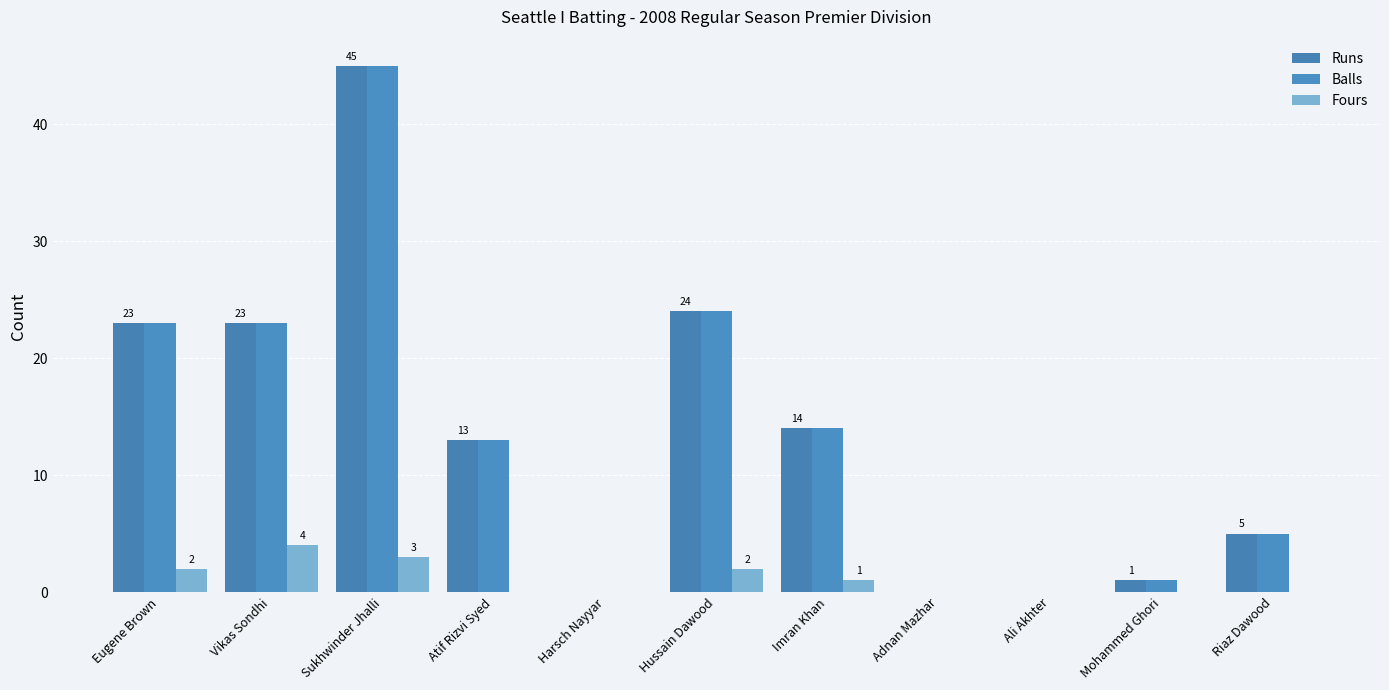

How many groups of bars are there?

11